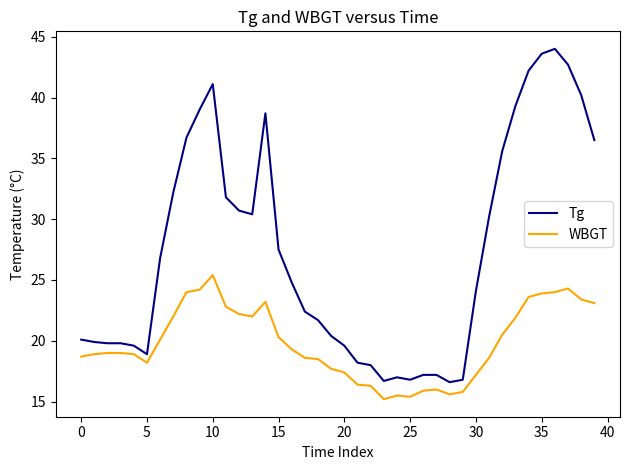

What are all the series names shown in the legend?

Tg, WBGT